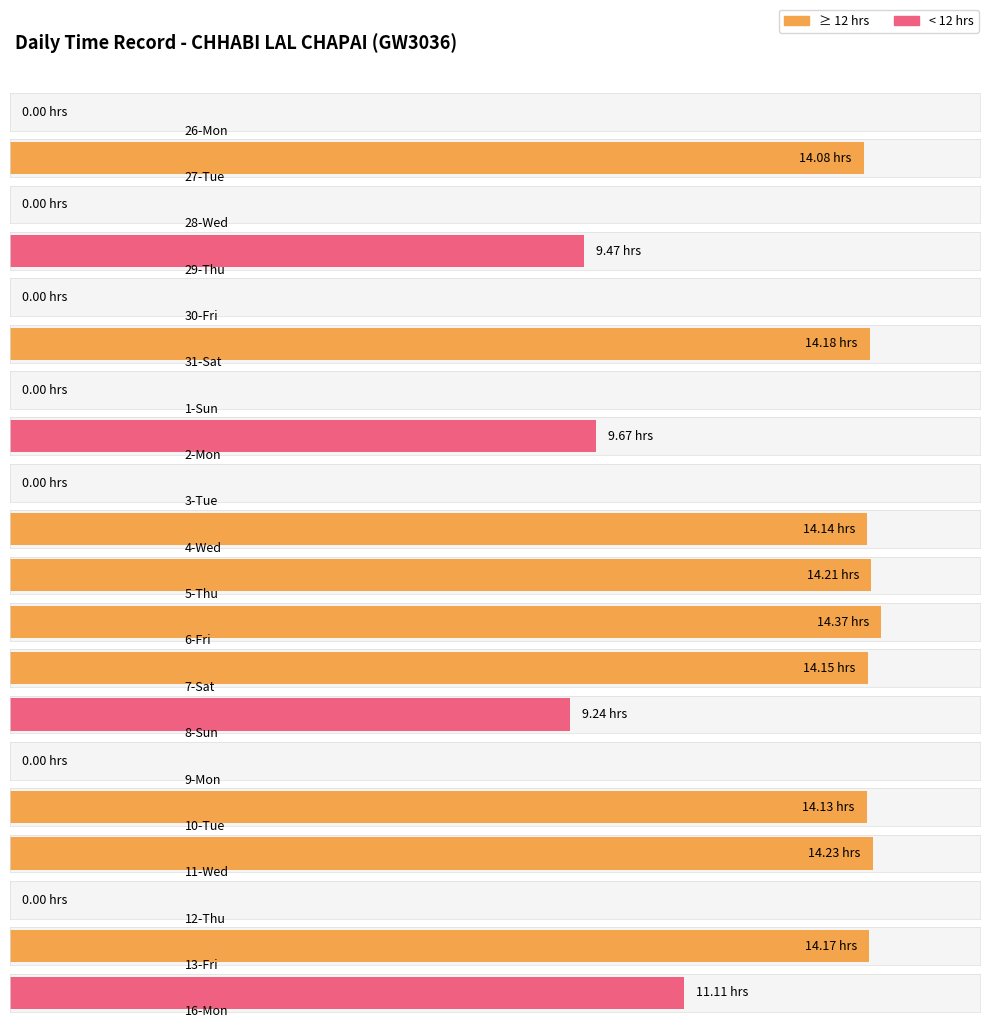

Between 8-Sun and 28-Wed, which is larger?

8-Sun